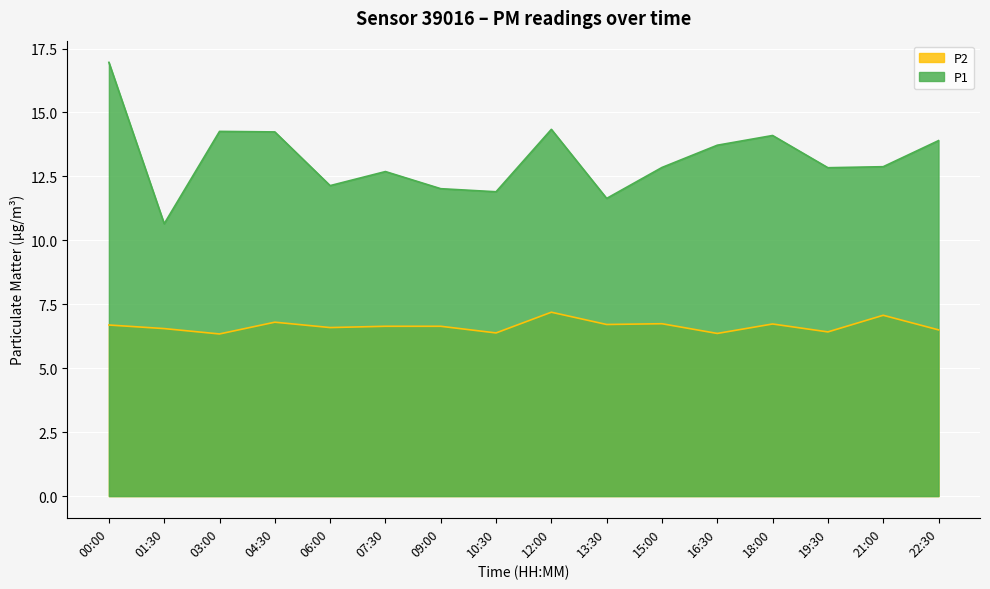

What is the total value across all series at 18:00?

20.8